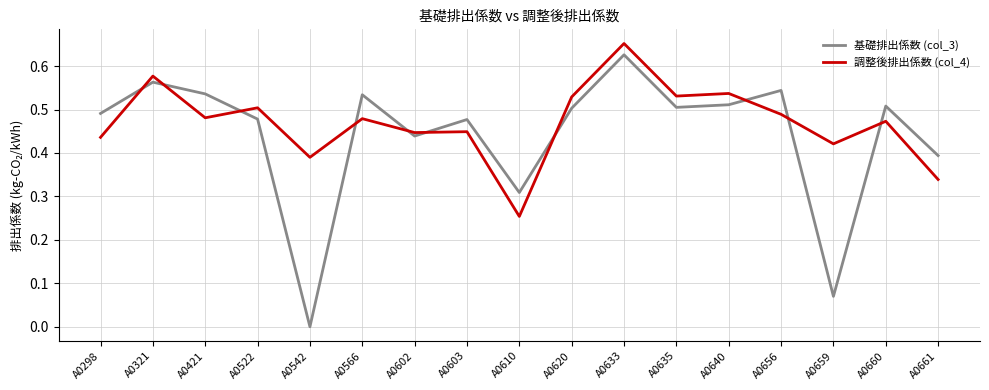

Which label corresponds to the smallest value in the chart?

A0542